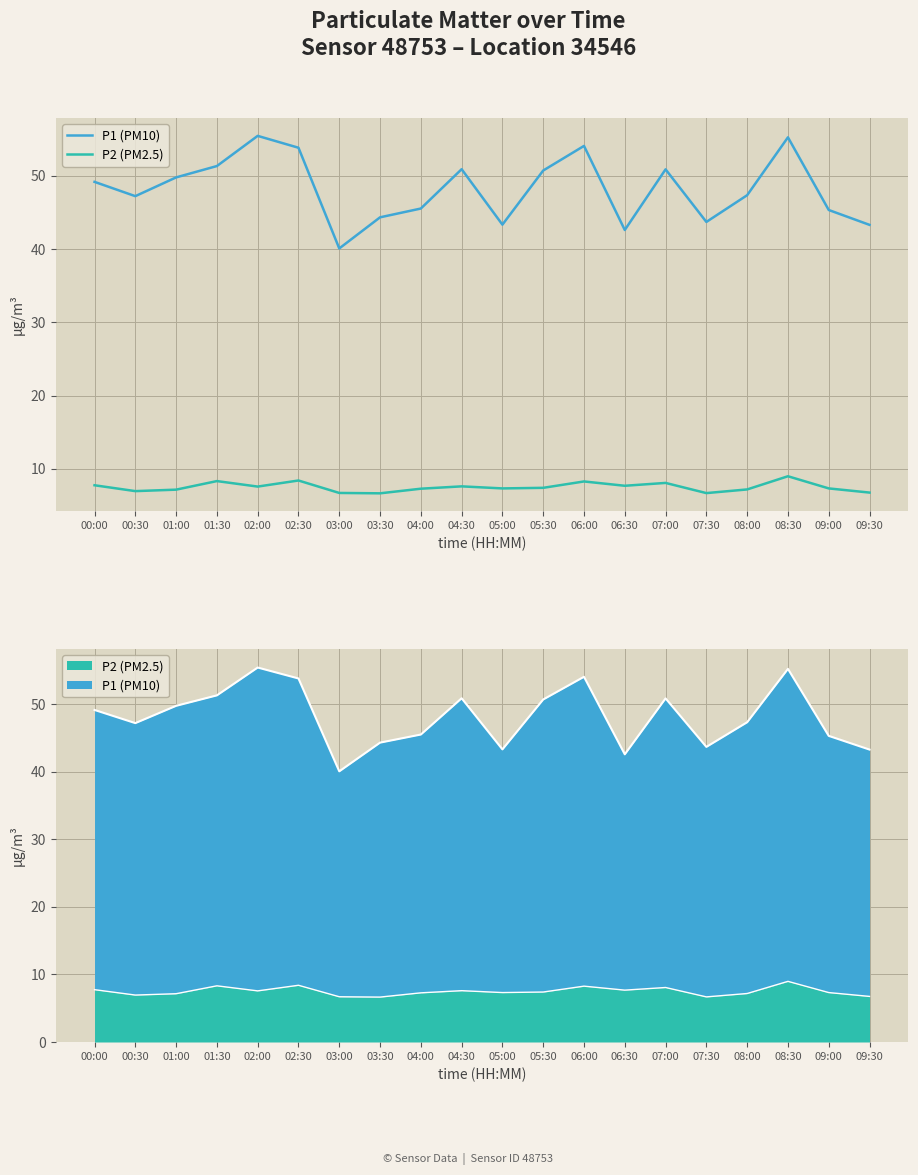

True or false: P2 (PM2.5) and P1 (PM10) intersect in this chart.

False